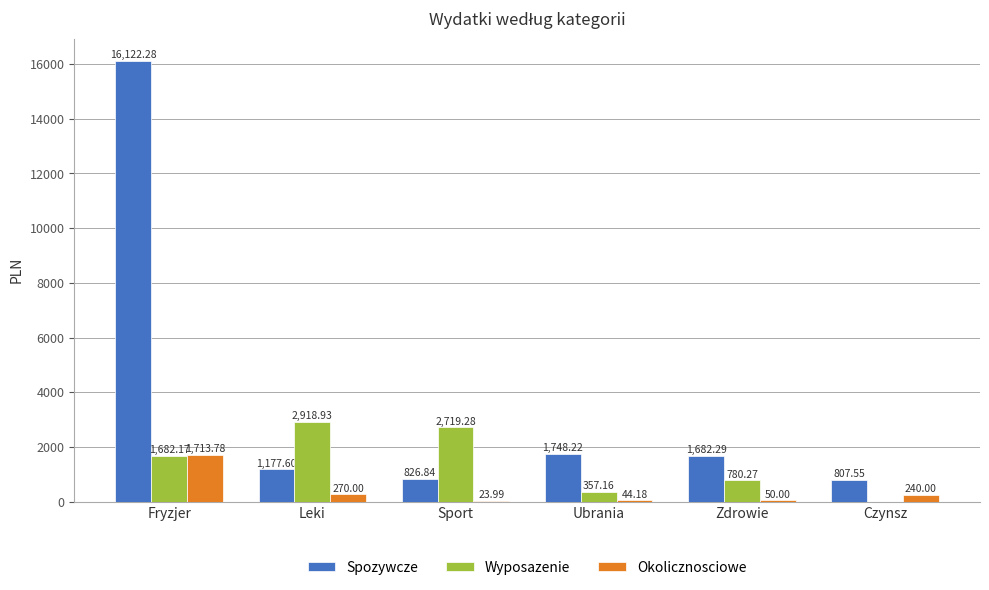

Between Fryzjer and Czynsz, which series saw the biggest shift?

Spozywcze